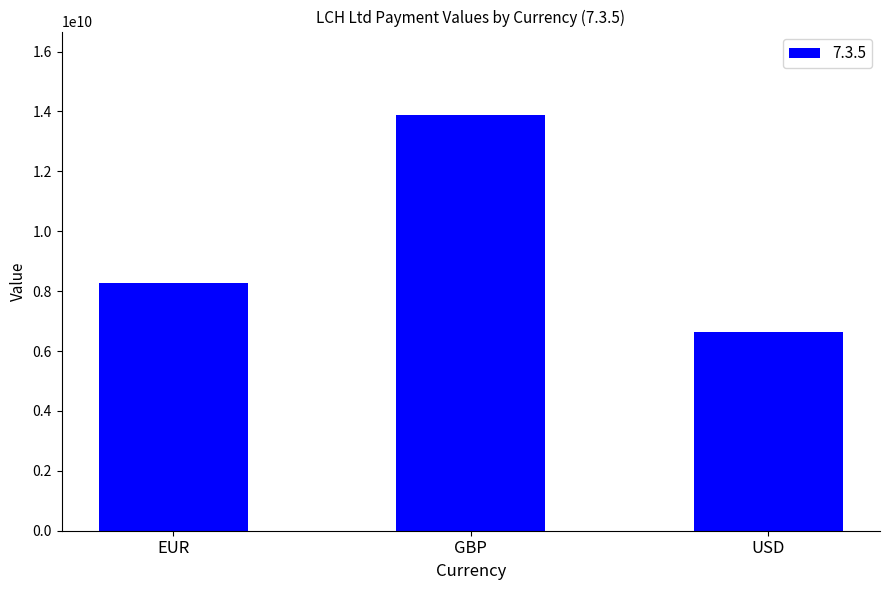

What is the smallest value displayed?

6629702407.3